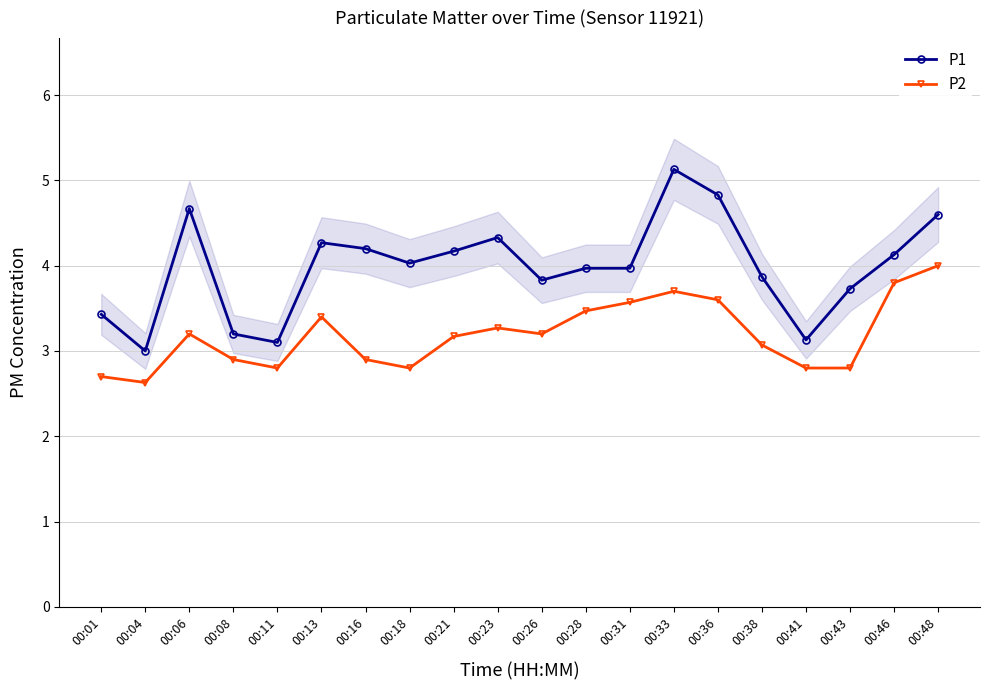

Which series has the widest spread of values?

P1